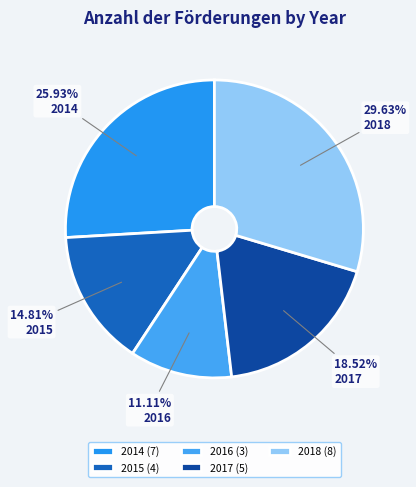

How many slices are in this pie chart?

5